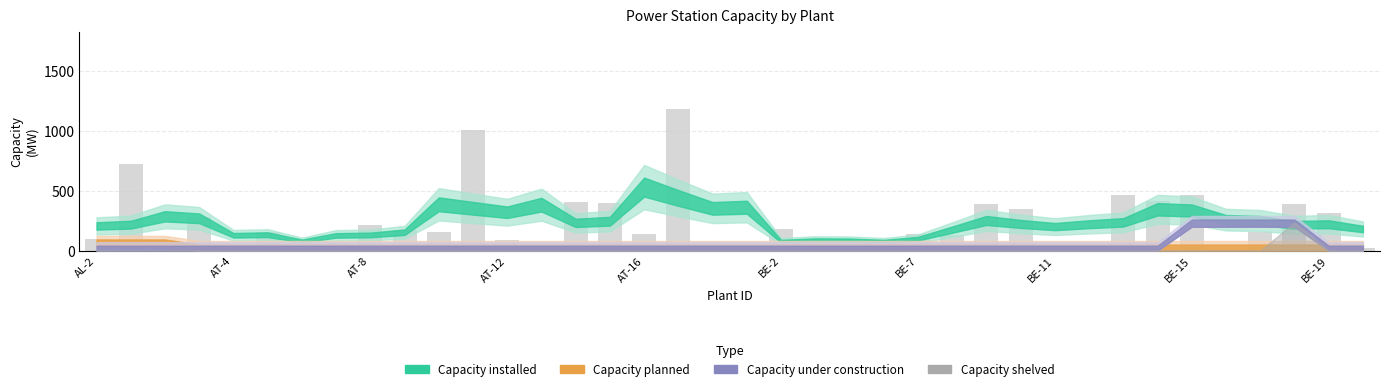

What is the maximum value shown in the chart?

1180